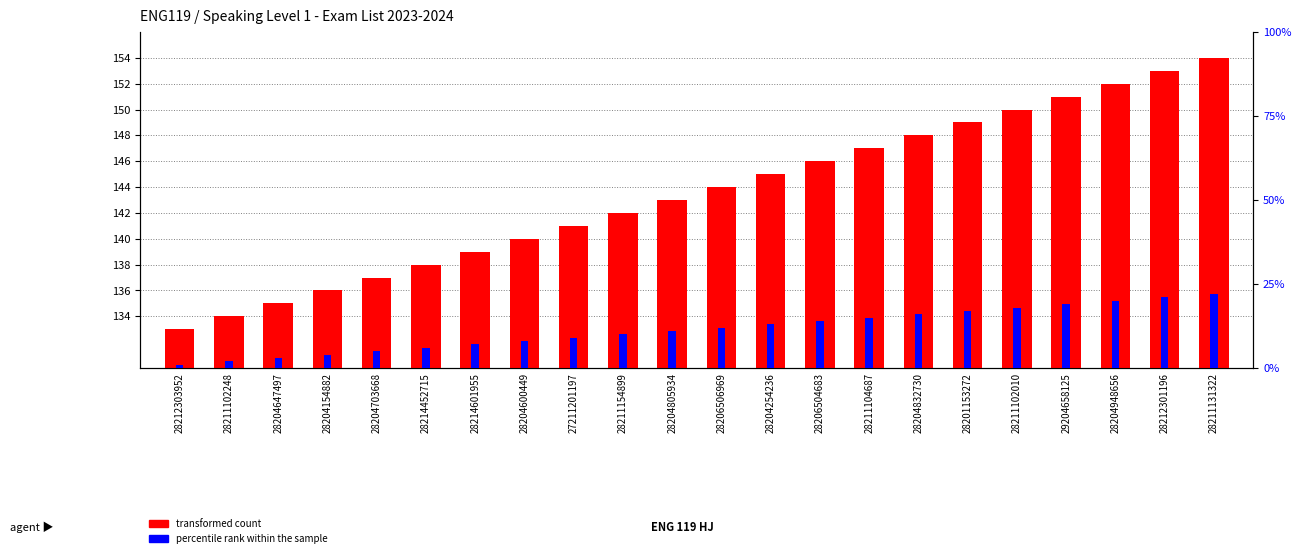

Between 28204647497 and 28214452715, which series saw the biggest shift?

transformed count